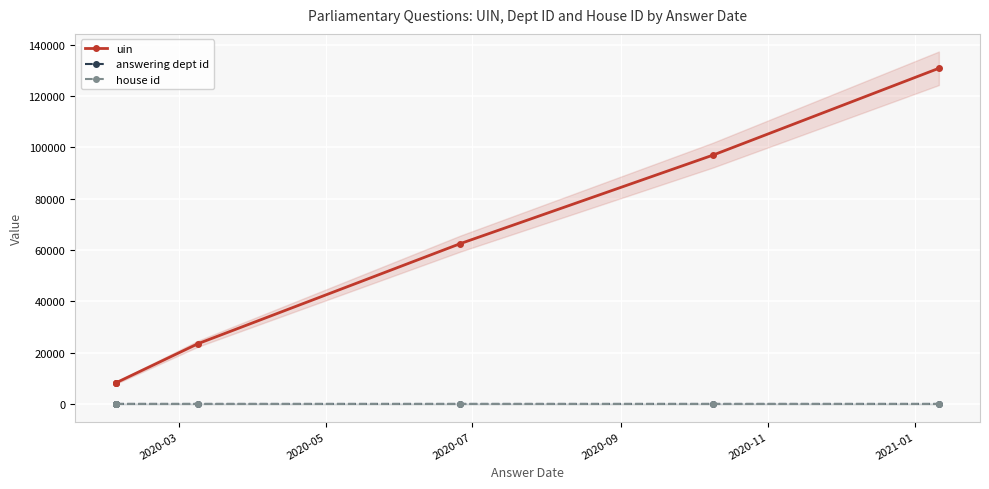

Which category has the lowest value across all series?

2020-03